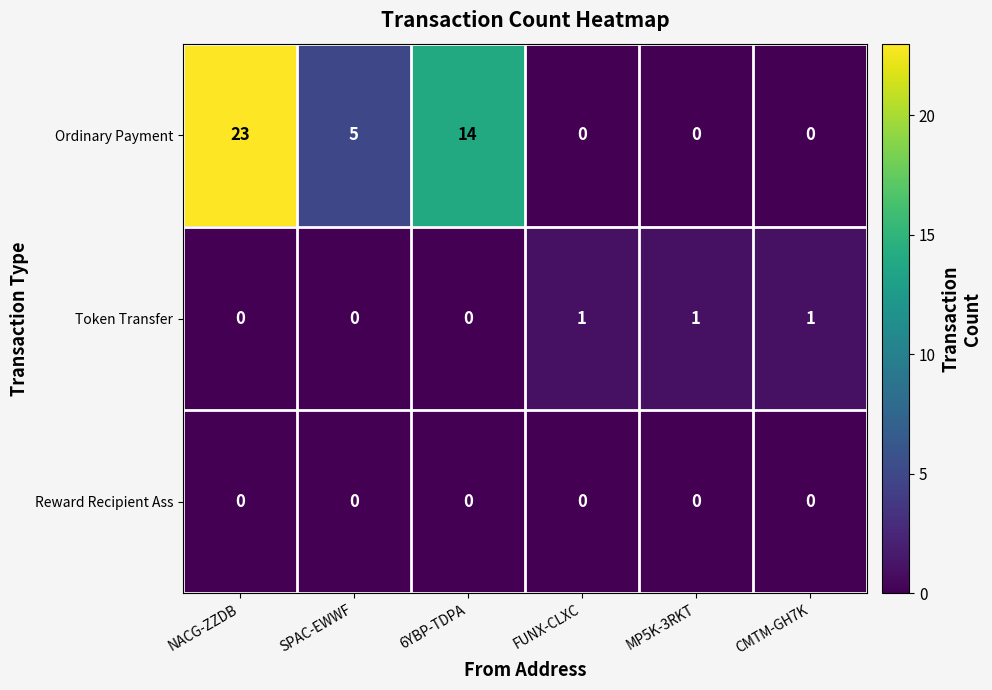

The value of Reward Recipient Ass at 6YBP-TDPA is 0. True or false?

True